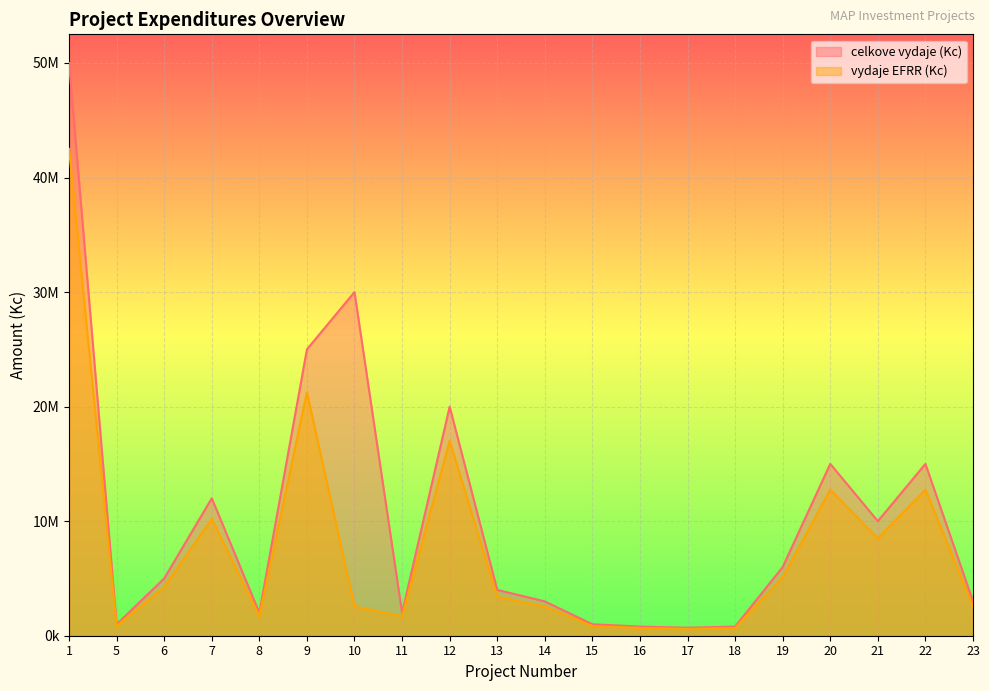

True or false: vydaje EFRR (Kc) has more than 1 interior local peaks.

True